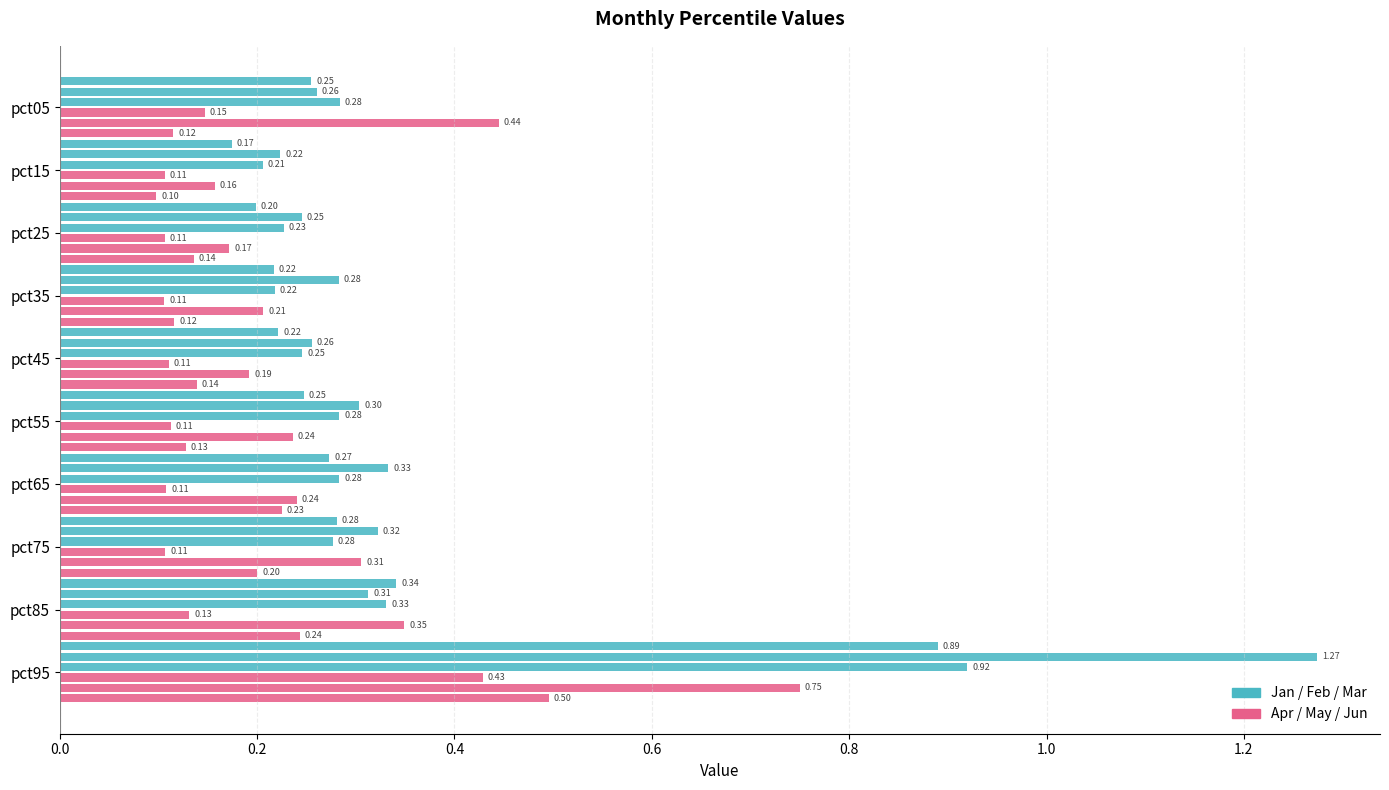

How many data points does each series have?

10